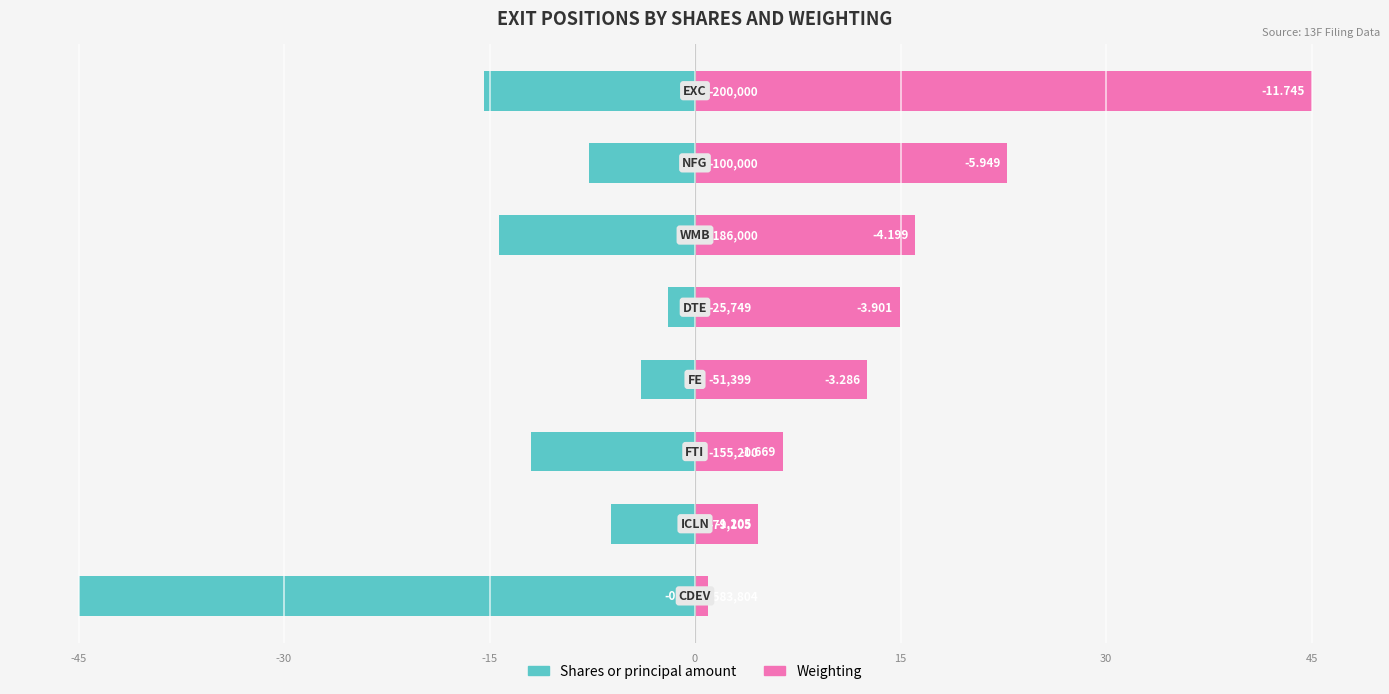

Rank the series by their maximum value, from lowest to highest.

Shares or principal amount, Weighting